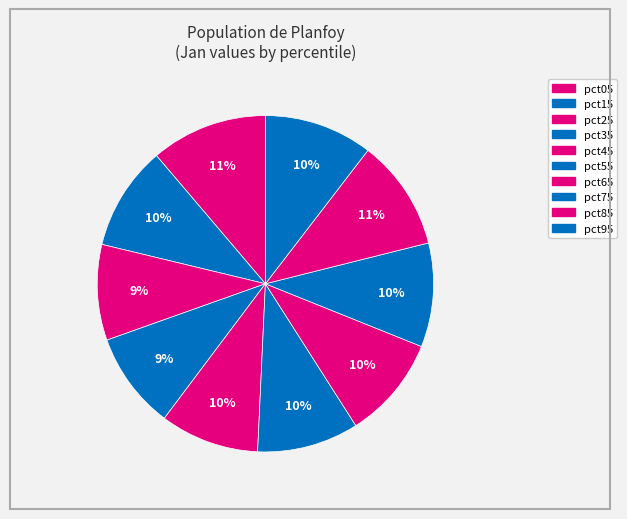

How many slices are in this pie chart?

10